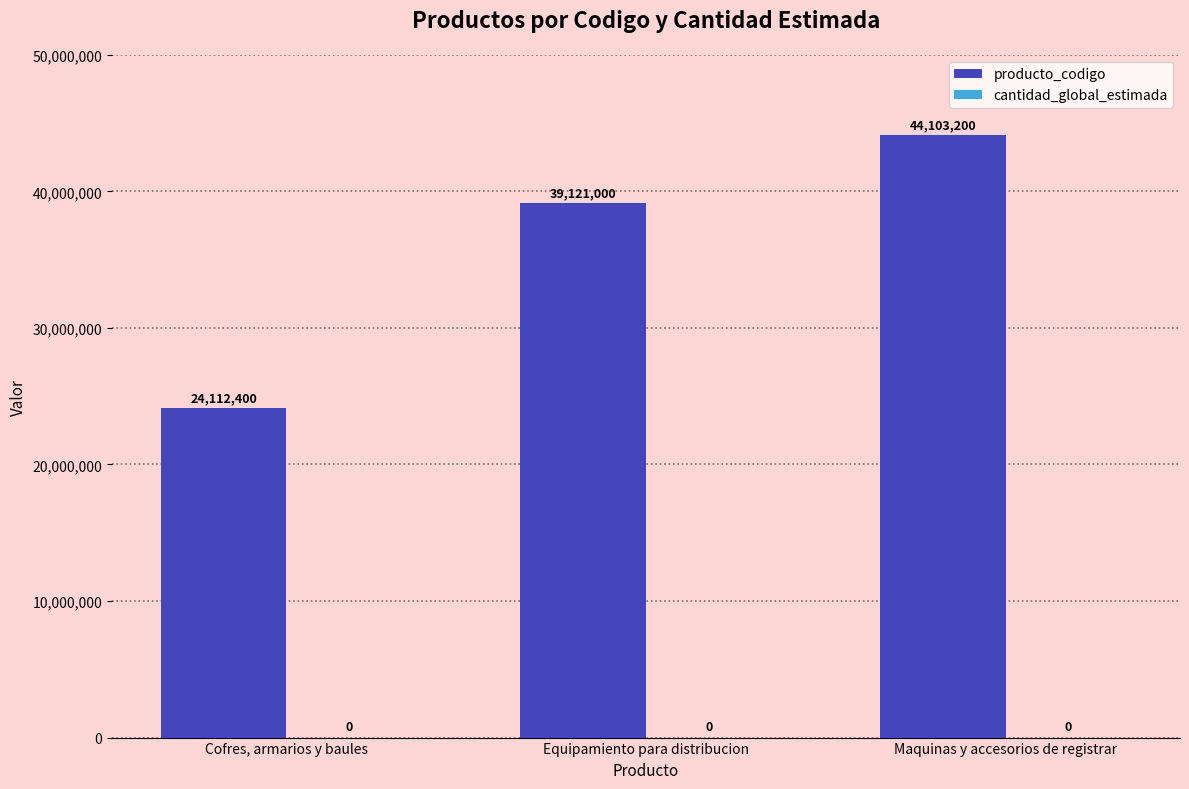

What is the minimum value shown in the chart?

24112400